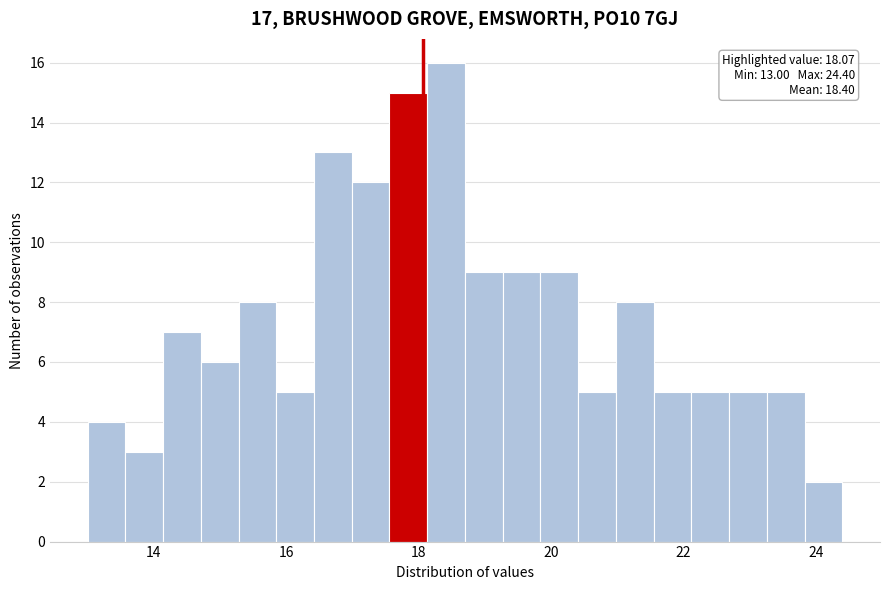

Read against the x-axis, roughly where is the centre of the tallest bar?

18.4